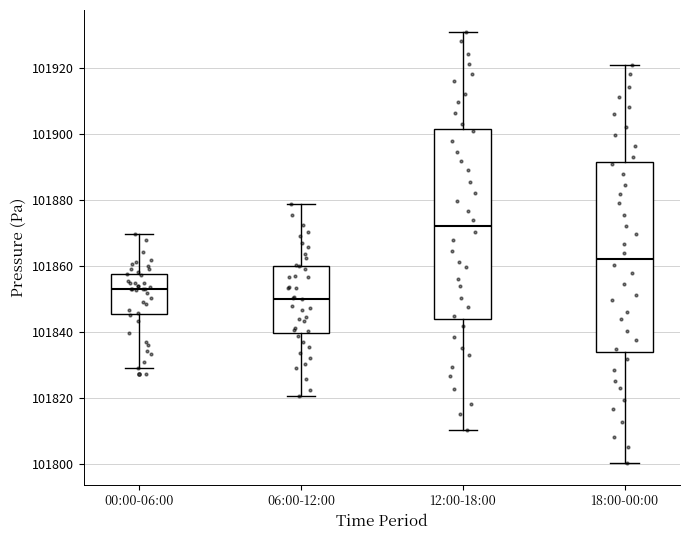

Which box has the highest median line?

12:00-18:00